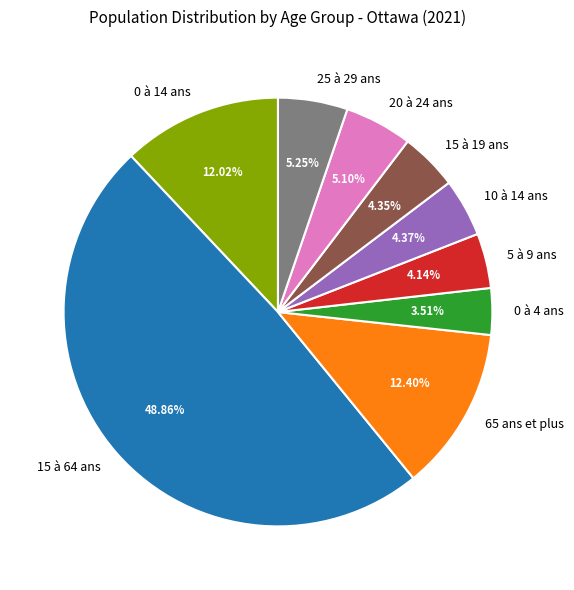

To the nearest percent, what portion does 15 à 64 ans represent?

49%